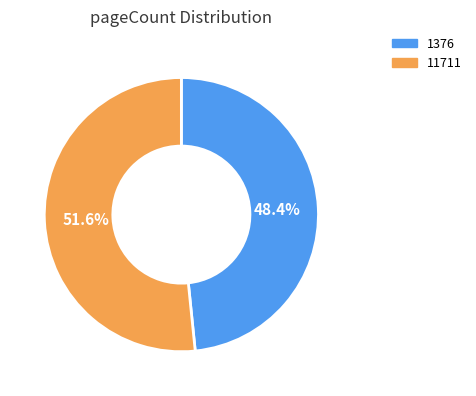

Combined, what portion of the pie is 1376 and 11711?

100.0%